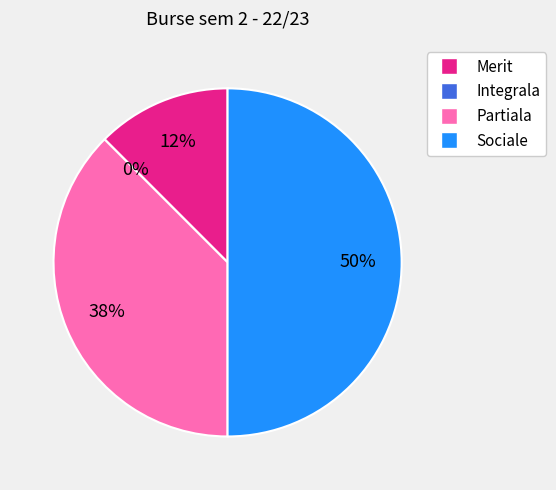

The Sociale slice represents 39% of the pie. True or false?

False